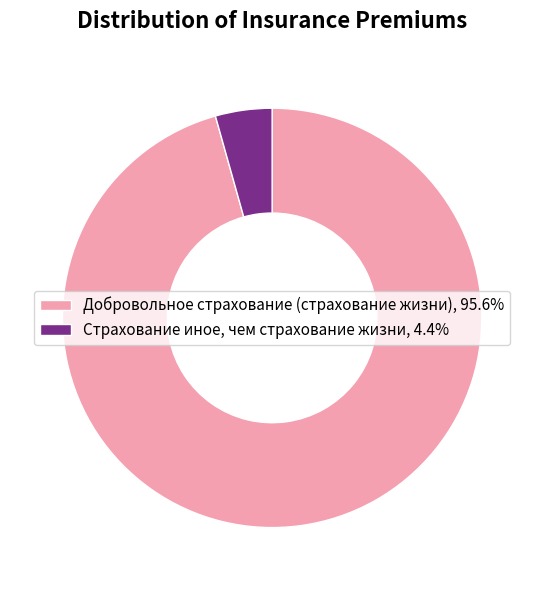

Which slice is the smallest?

Страхование иное, чем страхование жизни